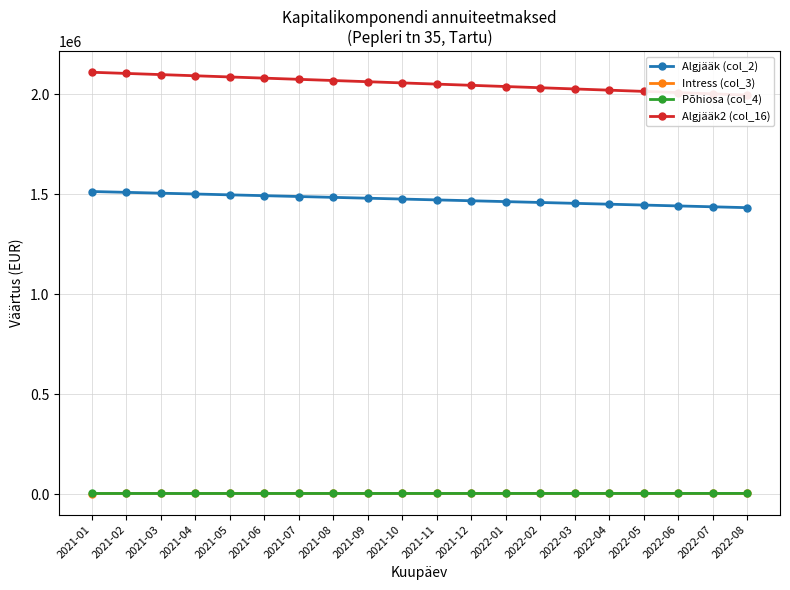

Count the number of data series in this chart.

4